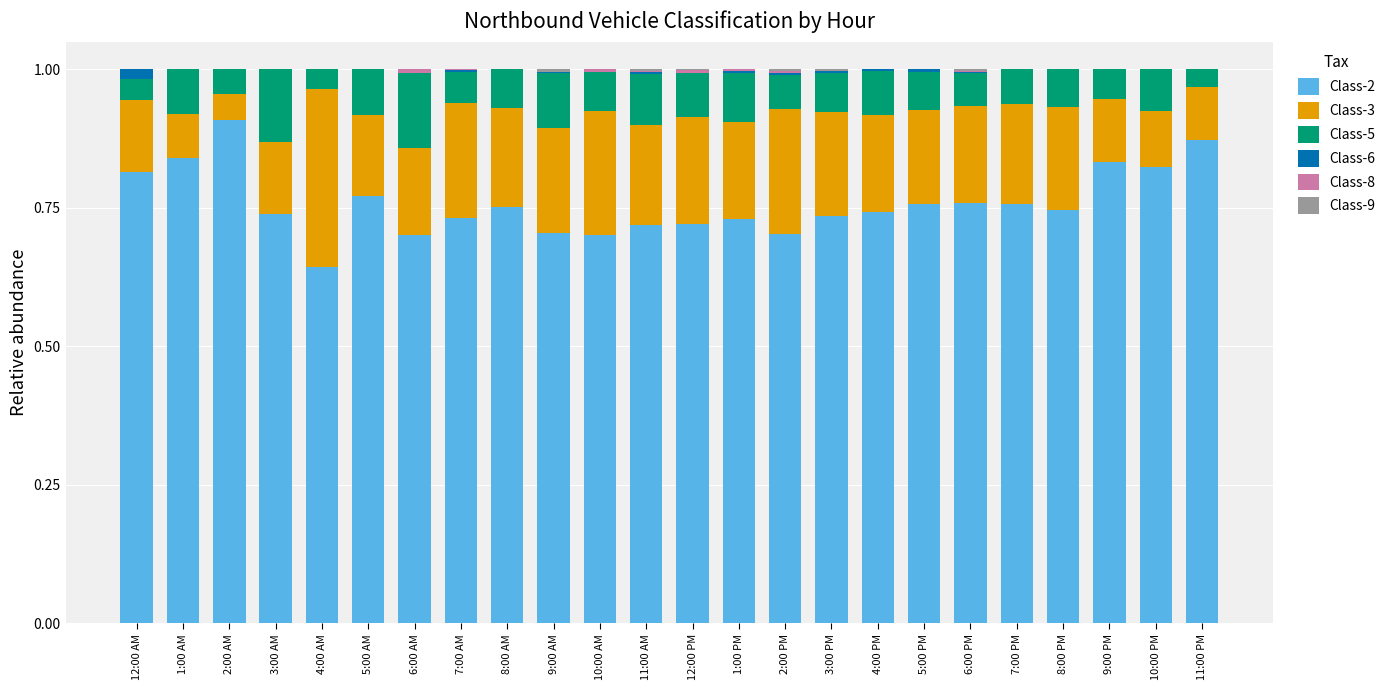

True or false: Class-2 has a value of 0.4 at 6:00 PM.

False